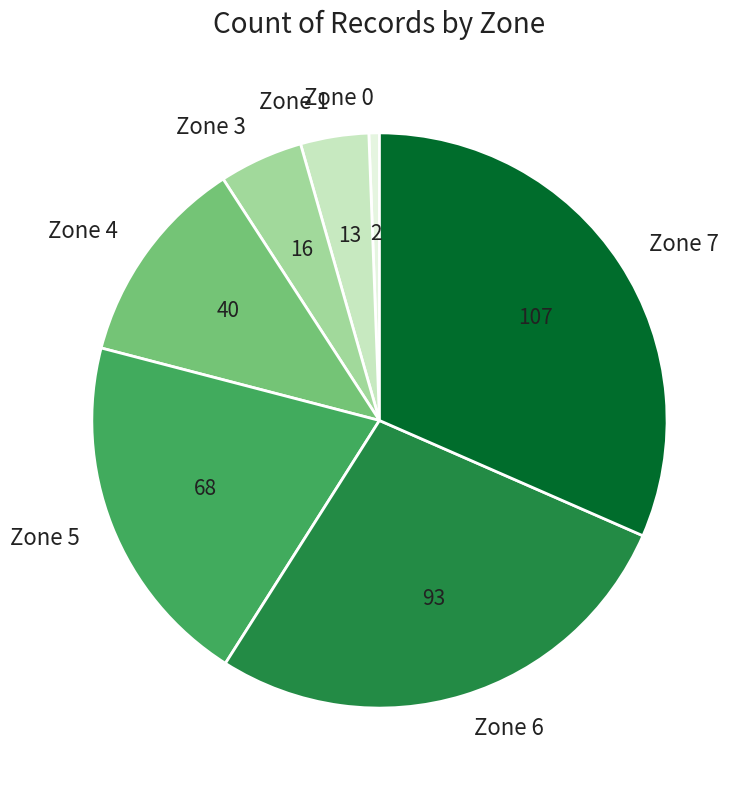

Do Zone 7 and Zone 6 together represent more than half of the pie?

Yes